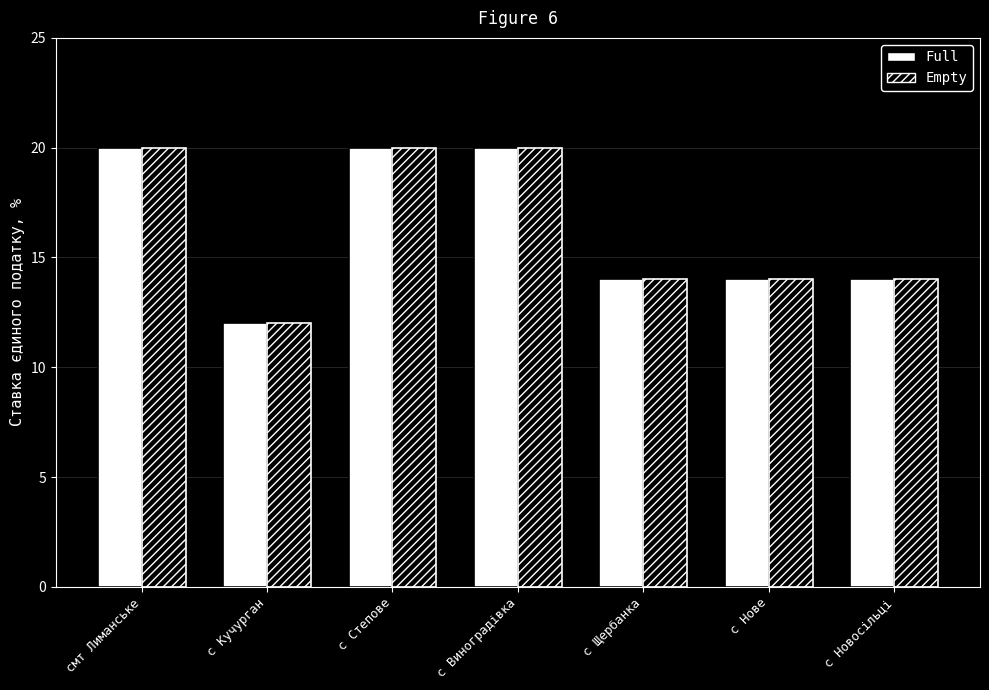

What is the sum of all Full values?

114